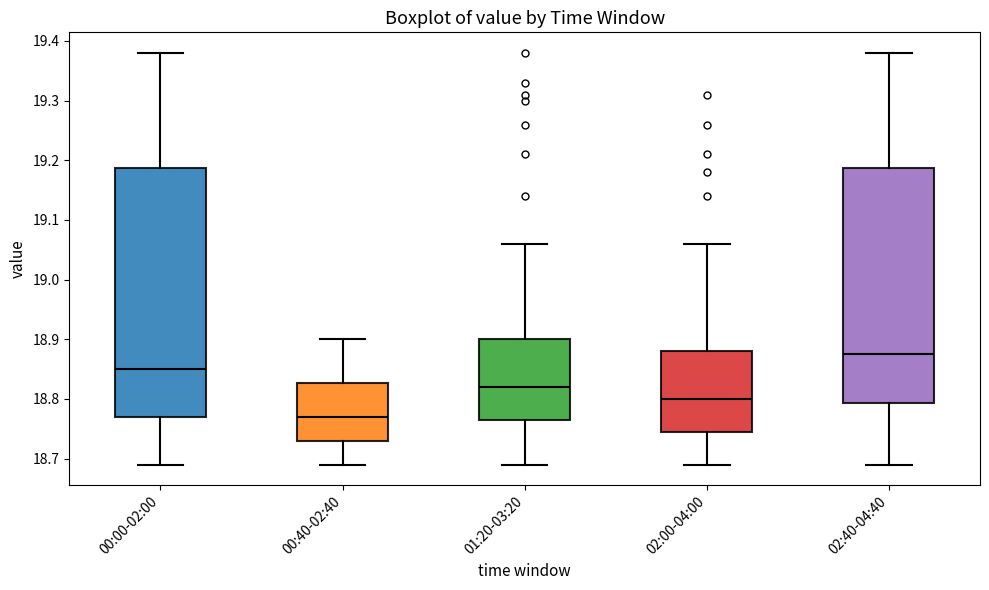

Reading left to right, transcribe this box plot: for each box, give where its median line is, the range the box spans, and where its two whiskers end, as read against the y-axis. The values are not printed on the chart, so give them approximately, as read against the axis.

00:00-02:00: median 18.85, box 18.77 to 19.19, whiskers 18.69 to 19.38
00:40-02:40: median 18.77, box 18.73 to 18.83, whiskers 18.69 to 18.90
01:20-03:20: median 18.82, box 18.77 to 18.90, whiskers 18.69 to 19.06
02:00-04:00: median 18.80, box 18.75 to 18.88, whiskers 18.69 to 19.06
02:40-04:40: median 18.88, box 18.79 to 19.19, whiskers 18.69 to 19.38